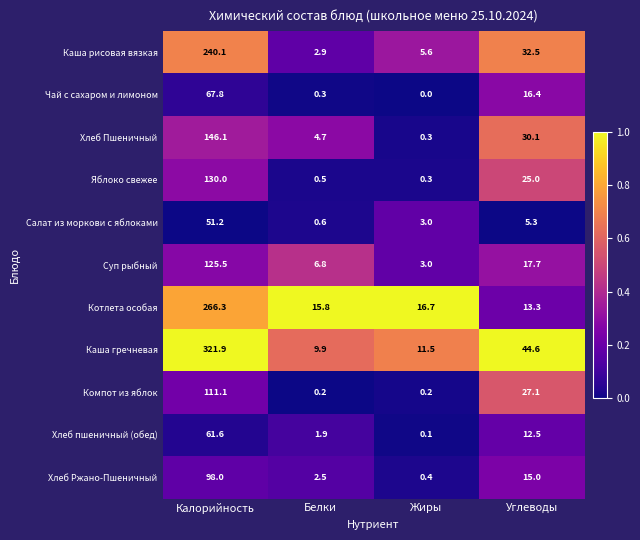

Which label corresponds to the smallest value in the chart?

Жиры